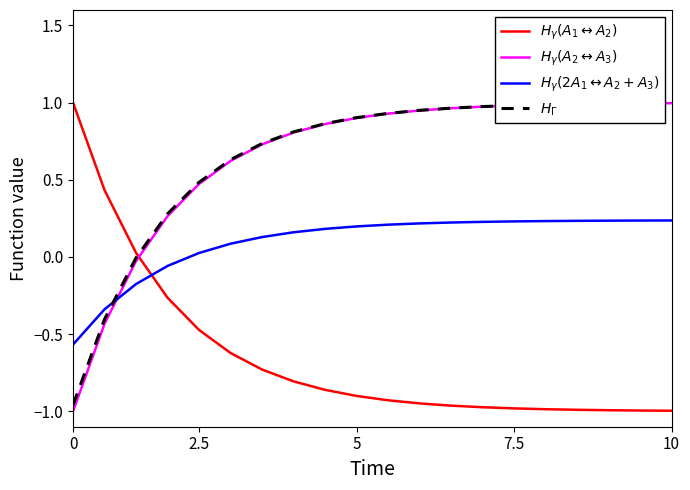

At how many categories does at least one series exceed 0?

20